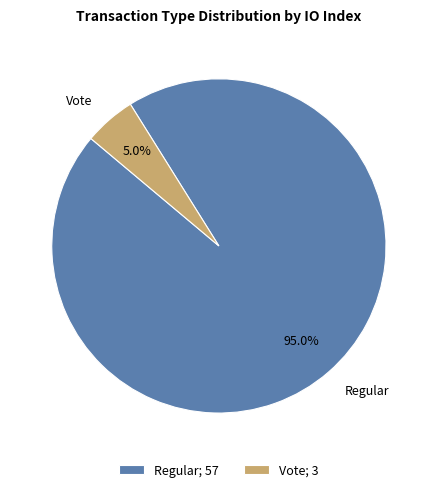

To the nearest percent, what percentage of the pie is Regular?

95%